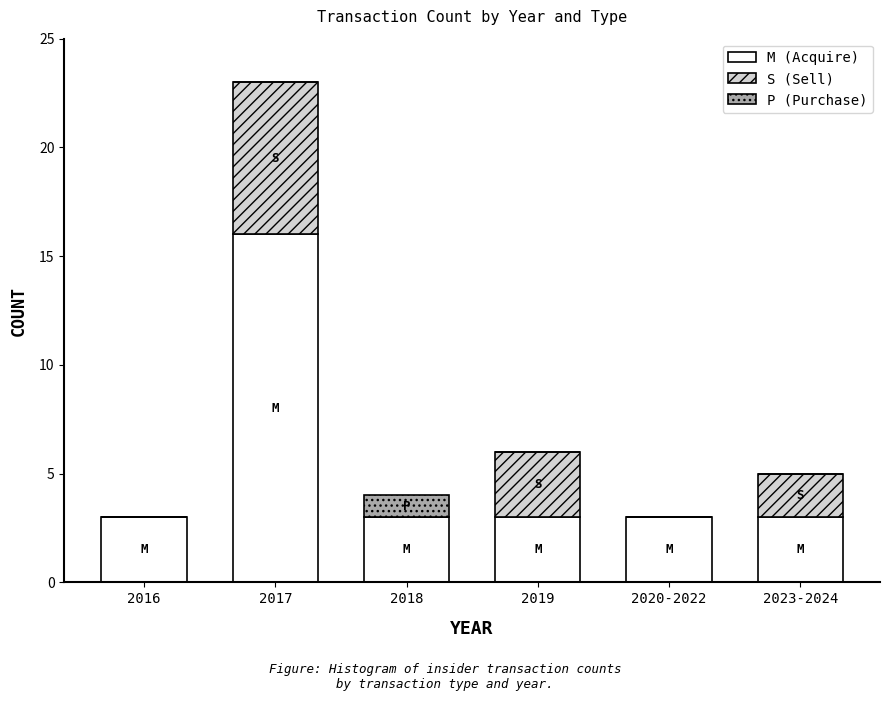

Reading left to right, what are the values for M (Acquire)?

2016=3	2017=16	2018=3	2019=3	2020-2022=3	2023-2024=3